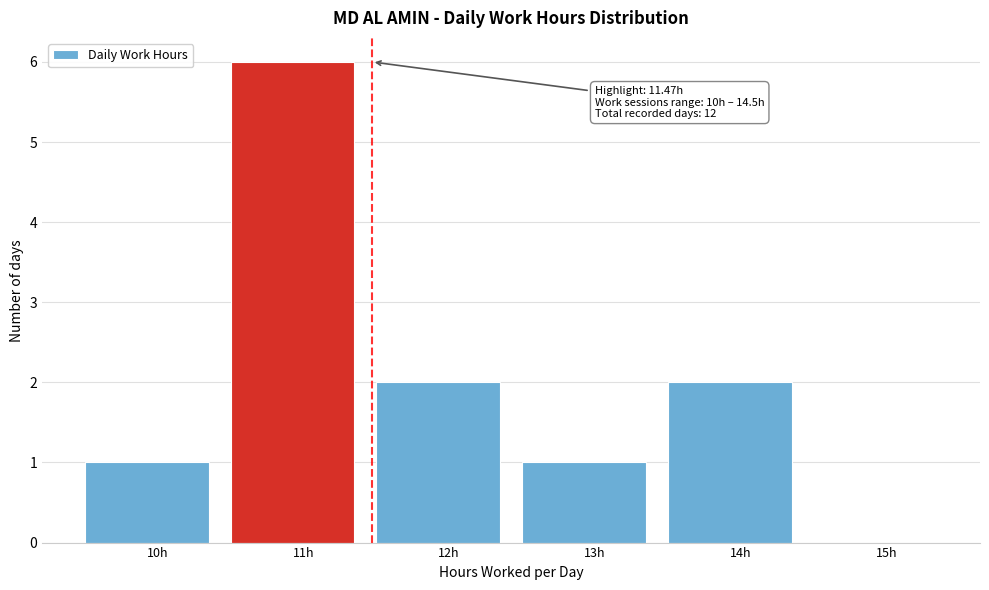

Which range on the x-axis has the tallest bar?

10.5 to 11.5